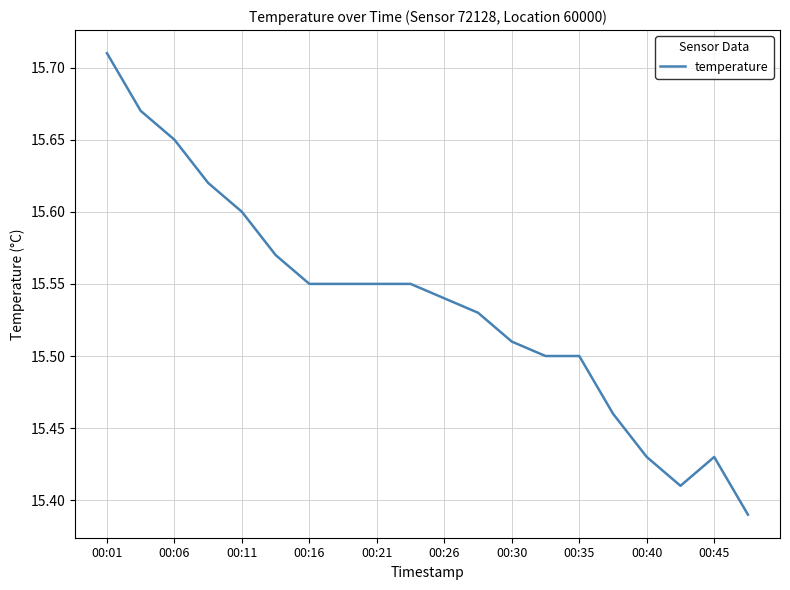

What is the difference between the maximum and minimum values?

0.3